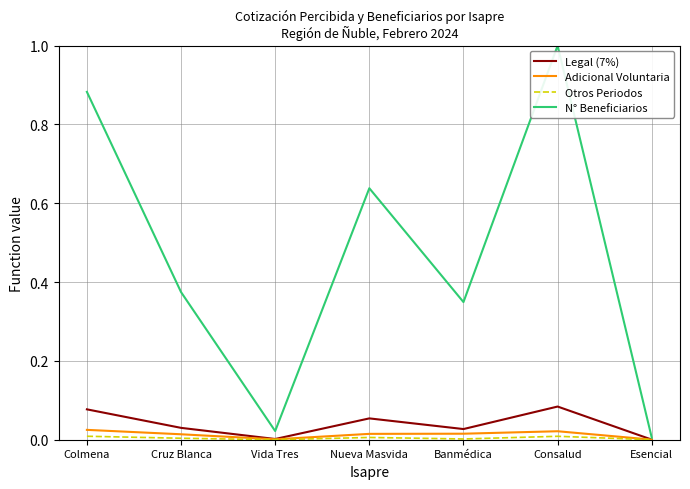

Which category has the highest value in the N° Beneficiarios series?

Consalud